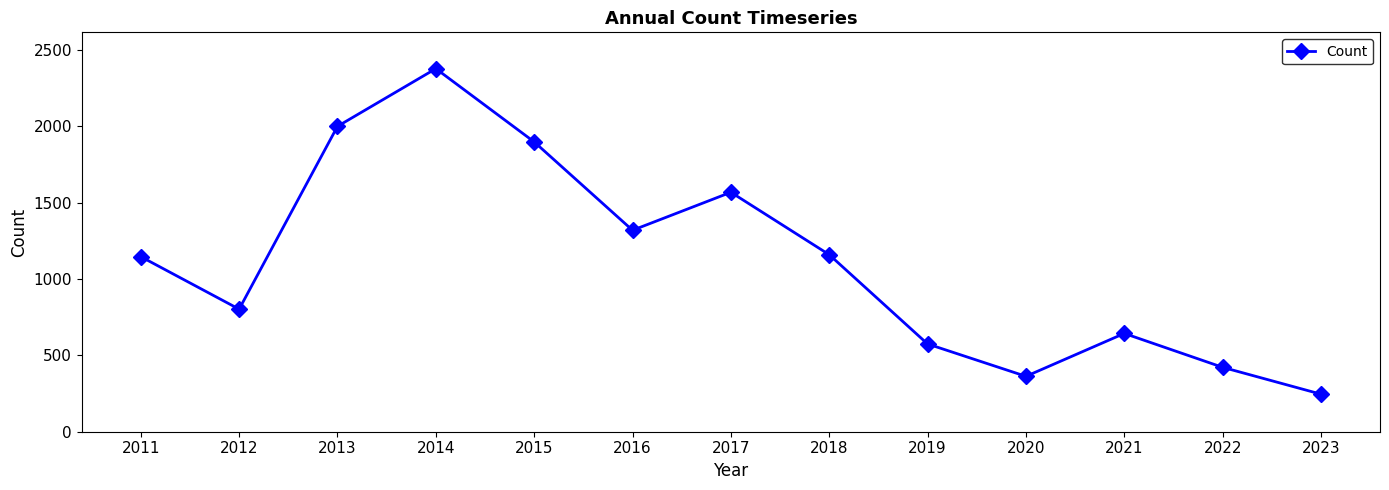

What is the sum of the values at 2016 and 2012?

2123